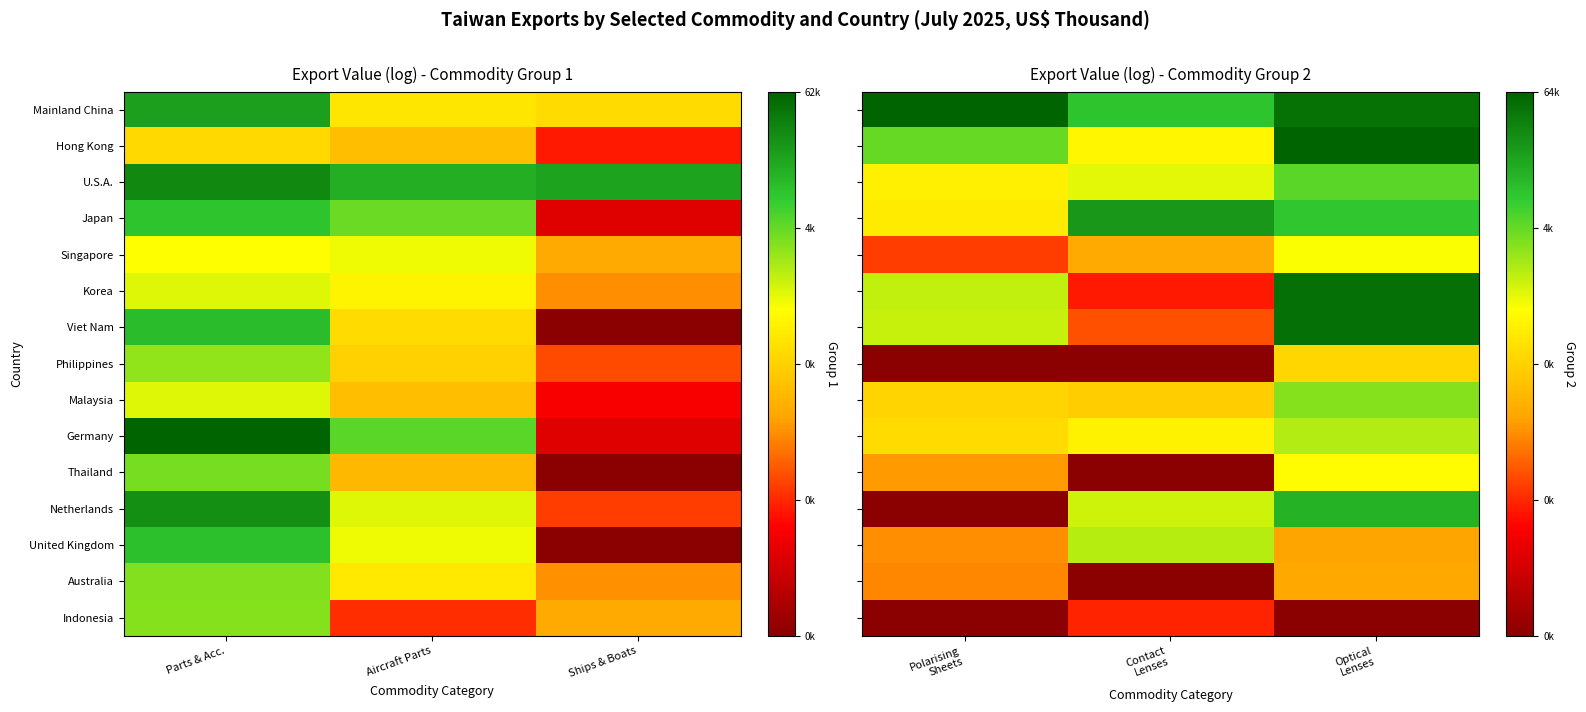

The Singapore series shows 7.6 at Contact Lenses. True or false?

False